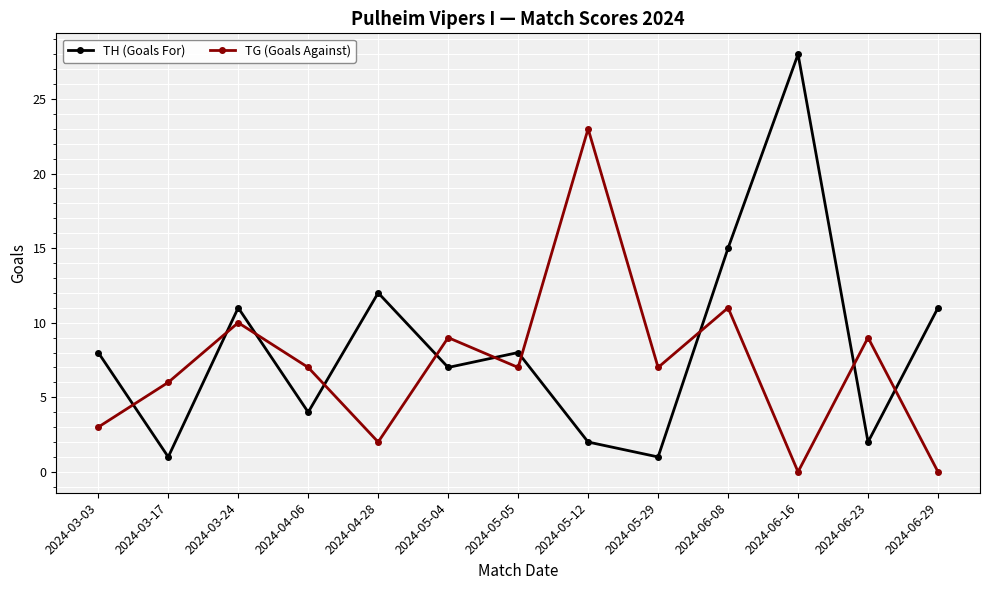

Is this an area chart (filled region under the line)?

No